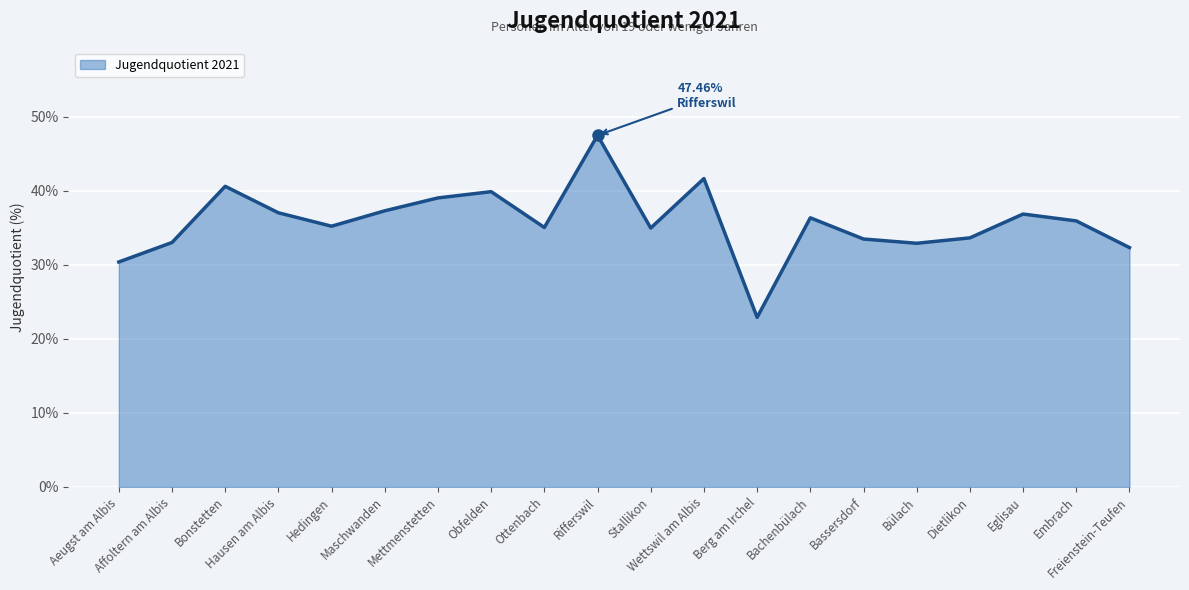

Is it true that the value at Berg am Irchel is 40.3?

False